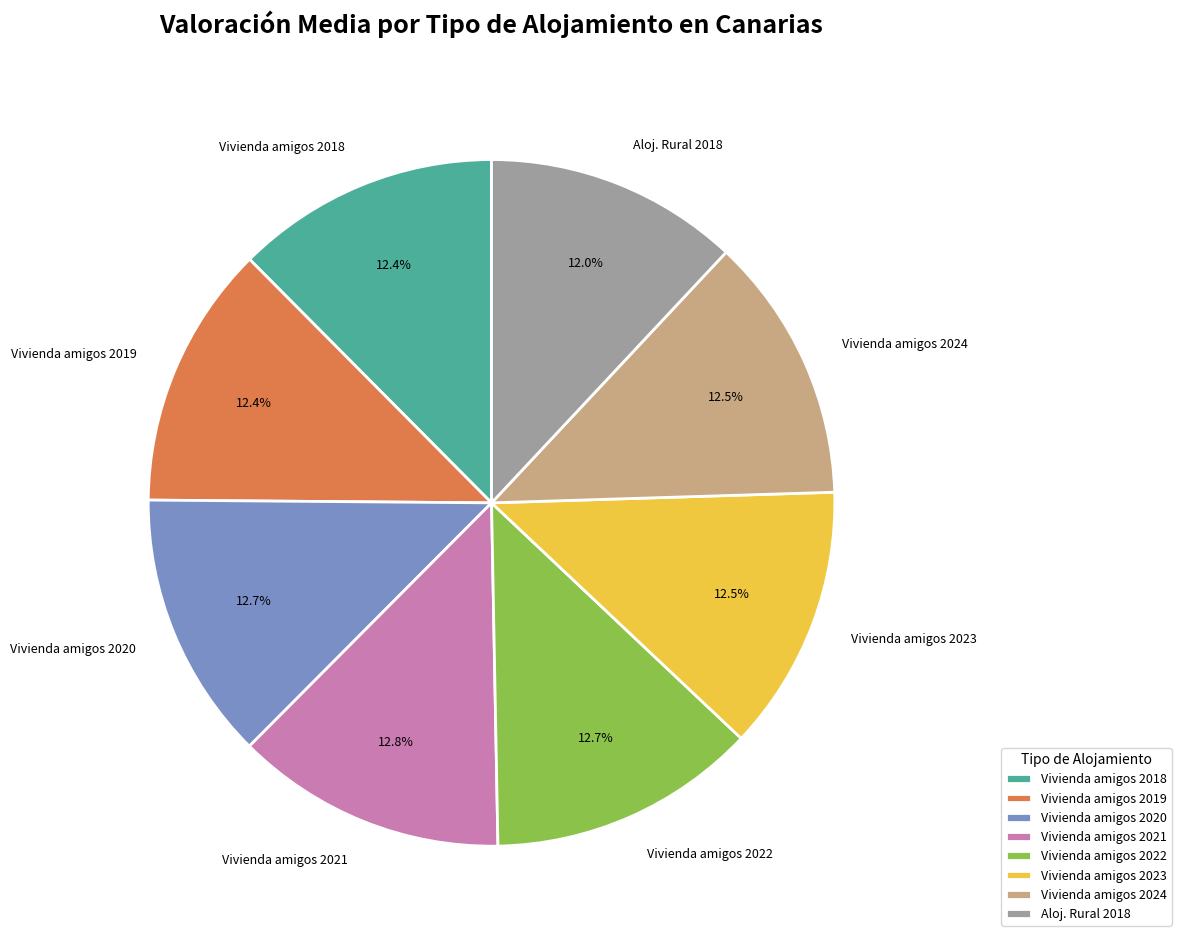

What portion of the pie excludes Vivienda amigos 2019?

87.6%